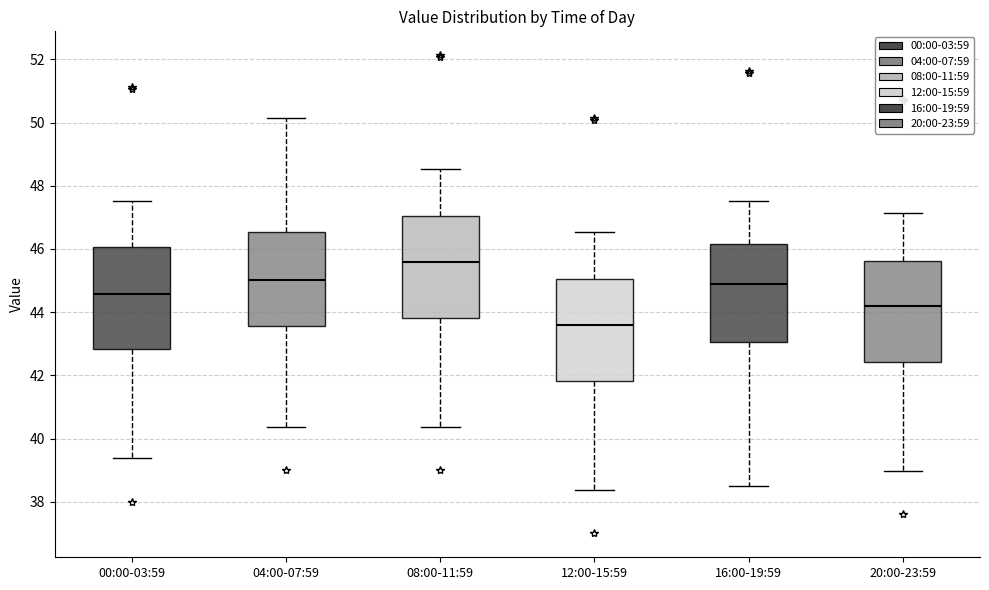

Where does the upper whisker of the box for 08:00-11:59 end on the y-axis? The values are not printed on the chart, so give them approximately, as read against the axis.

48.6